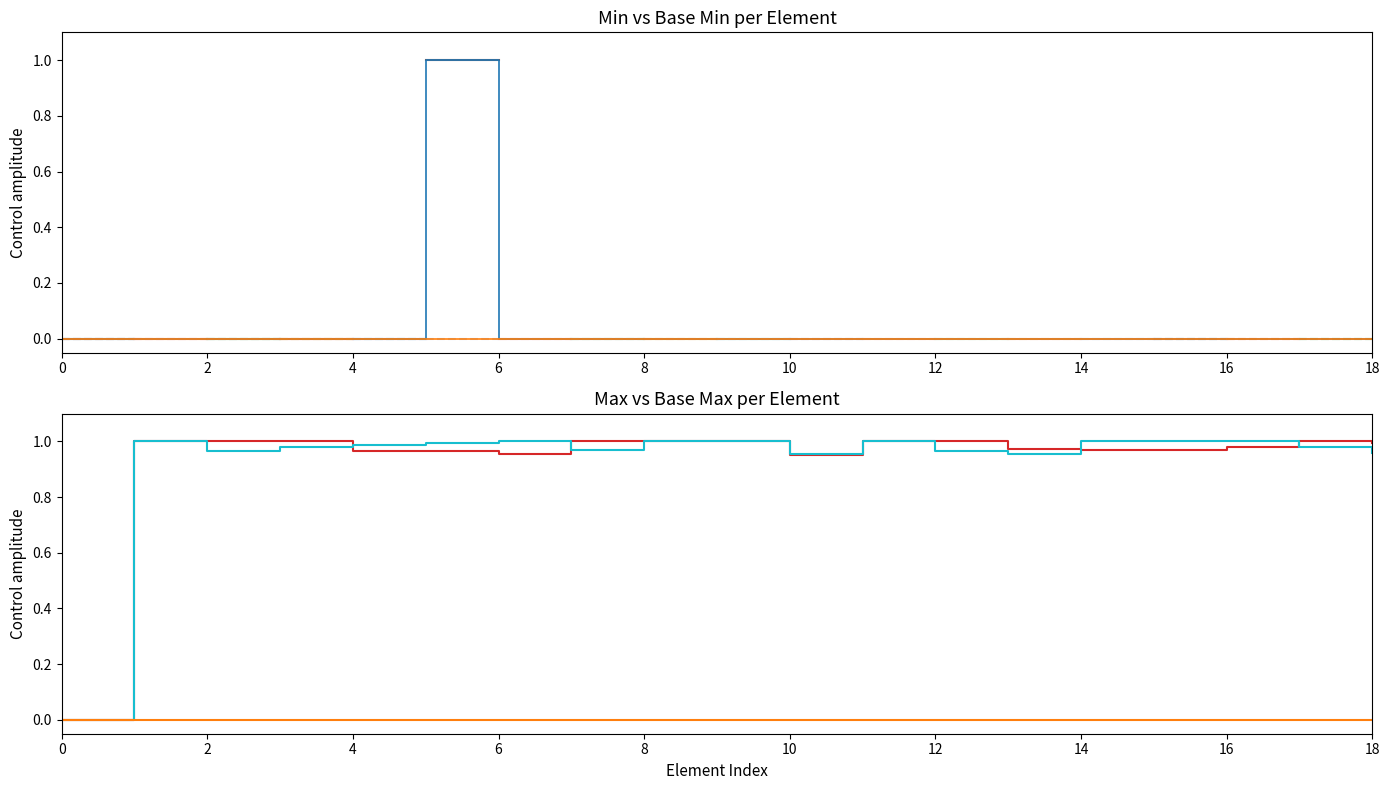

How many times do Min and Max (numeric) cross each other?

2